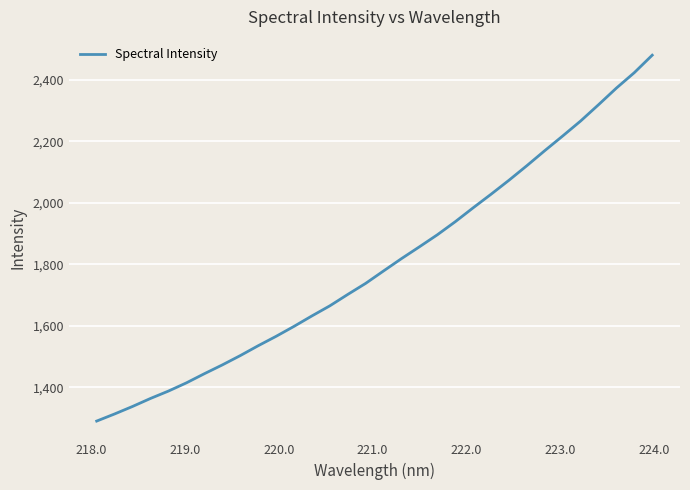

What is the maximum value shown in the chart?

2480.2